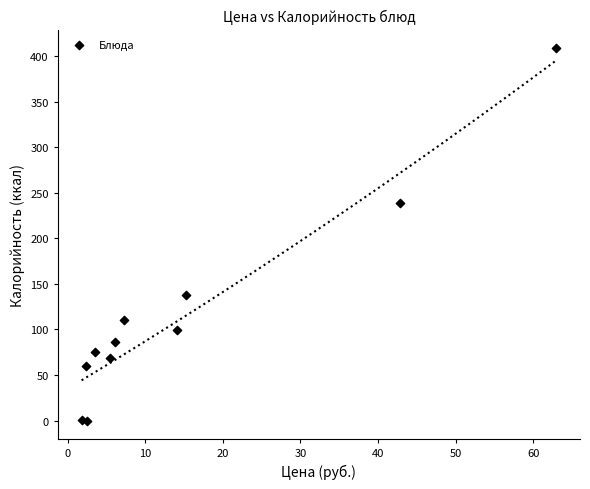

What is the average Y value?

116.9